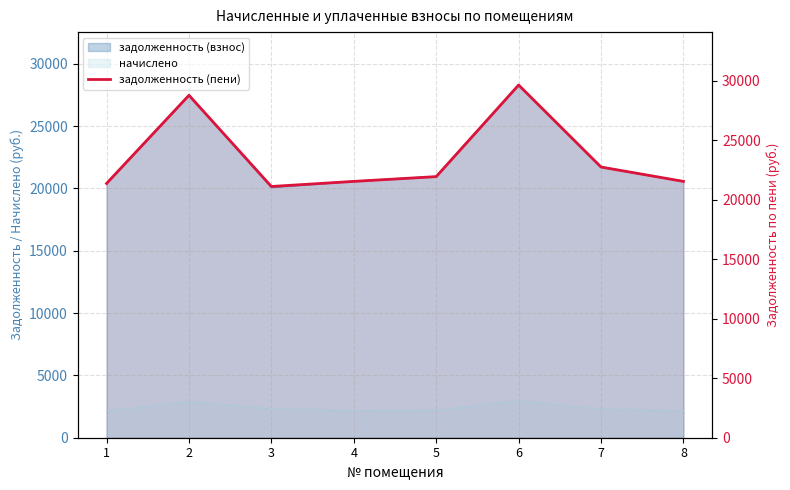

Is it true that the value at 8 is 21530.5?

True